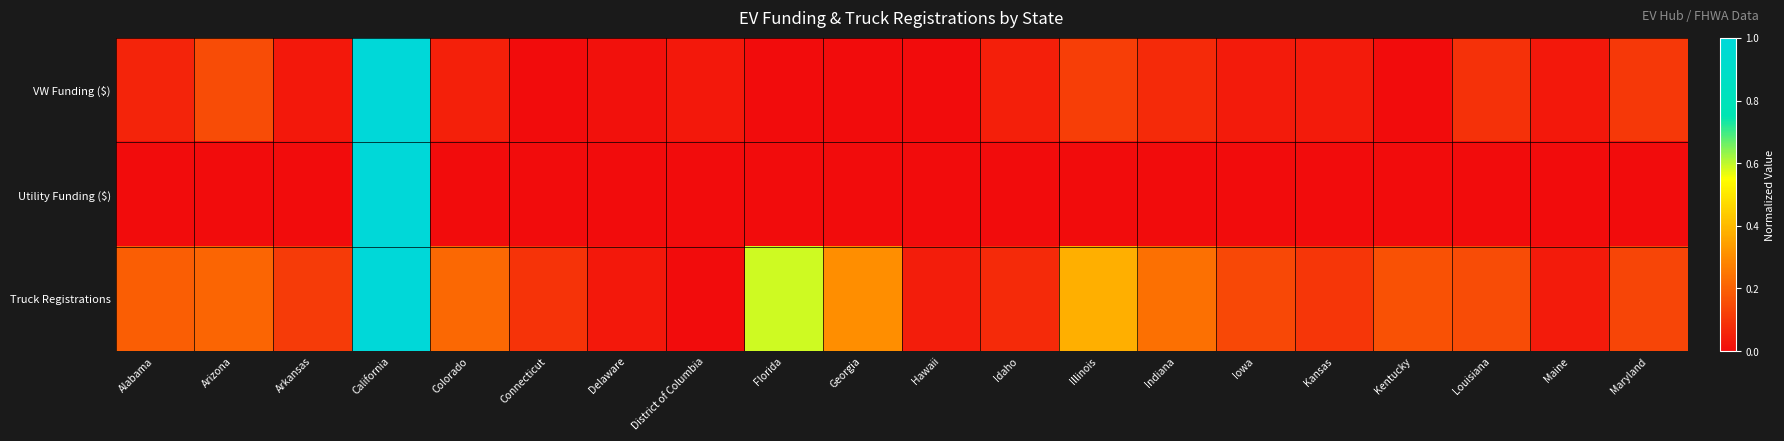

How many data points does each series have?

20